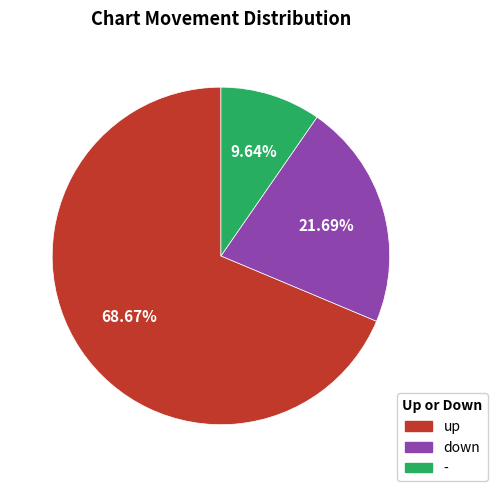

What percentage do down and up together represent?

90.4%